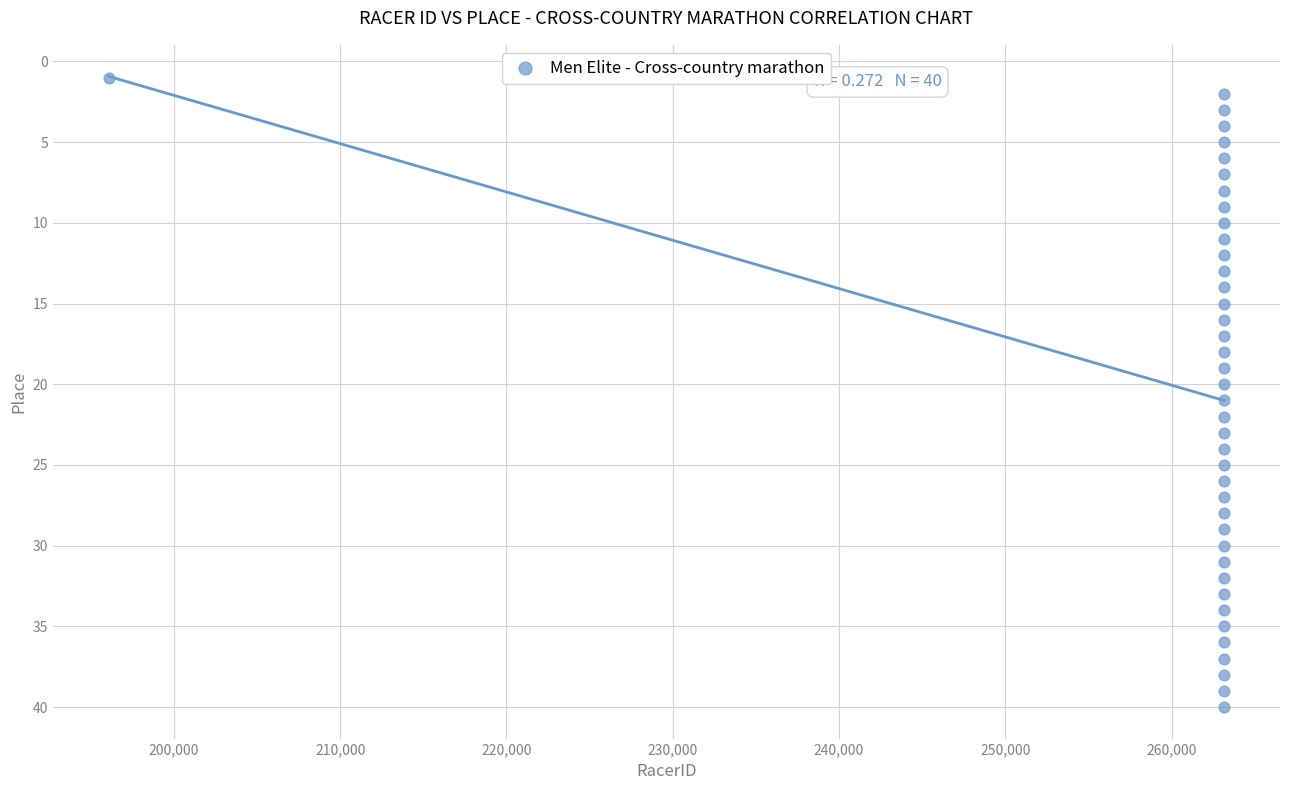

What is the range of X values (max minus min)?

67097